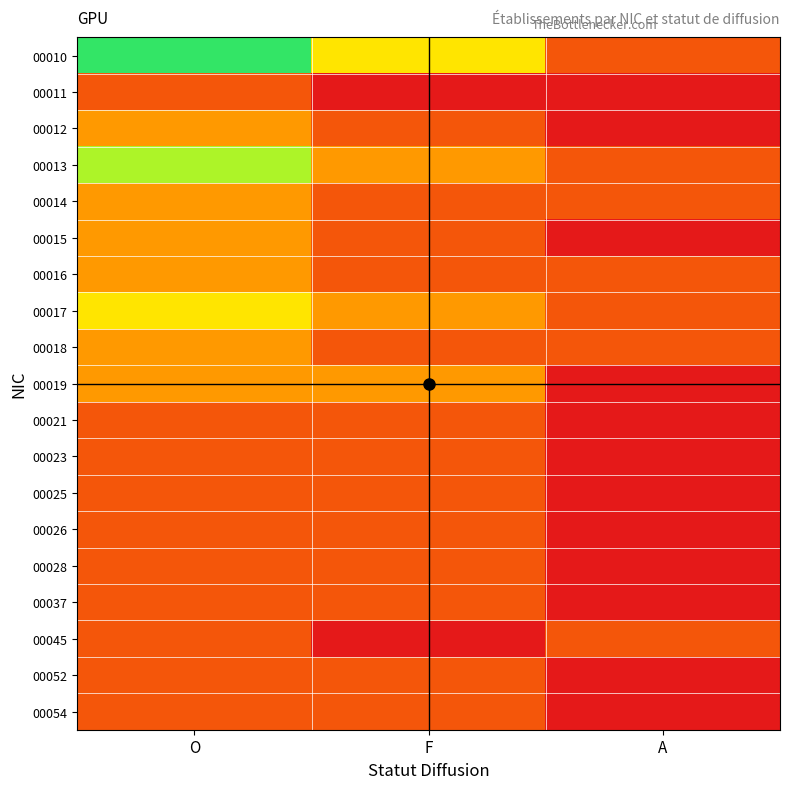

Reading right to left, extract all data points from this chart.

00010: A=1	F=3	O=5
00011: A=0	F=0	O=1
00012: A=0	F=1	O=2
00013: A=1	F=2	O=4
00014: A=1	F=1	O=2
00015: A=0	F=1	O=2
00016: A=1	F=1	O=2
00017: A=1	F=2	O=3
00018: A=1	F=1	O=2
00019: A=0	F=2	O=2
00021: A=0	F=1	O=1
00023: A=0	F=1	O=1
00025: A=0	F=1	O=1
00026: A=0	F=1	O=1
00028: A=0	F=1	O=1
00037: A=0	F=1	O=1
00045: A=1	F=0	O=1
00052: A=0	F=1	O=1
00054: A=0	F=1	O=1